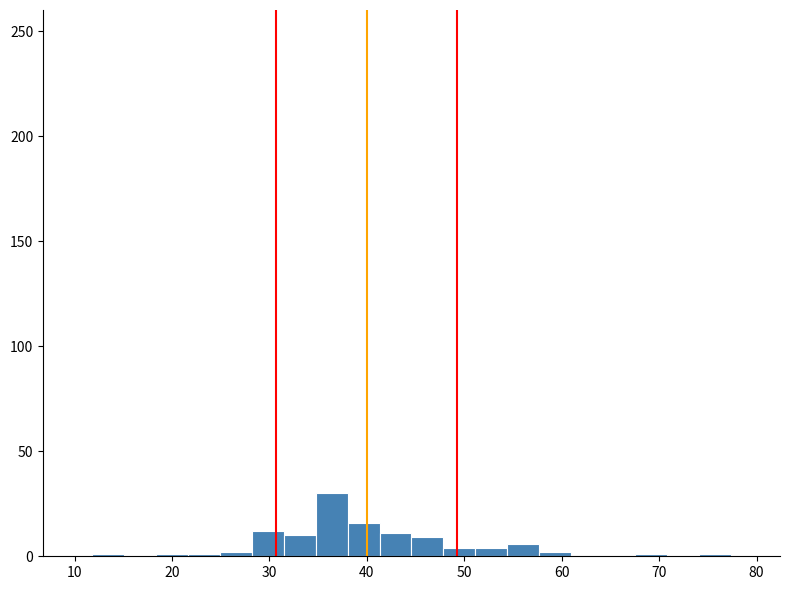

Around what value on the x-axis is the tallest bar? Give the approximate position of its centre, as read against the axis.

36